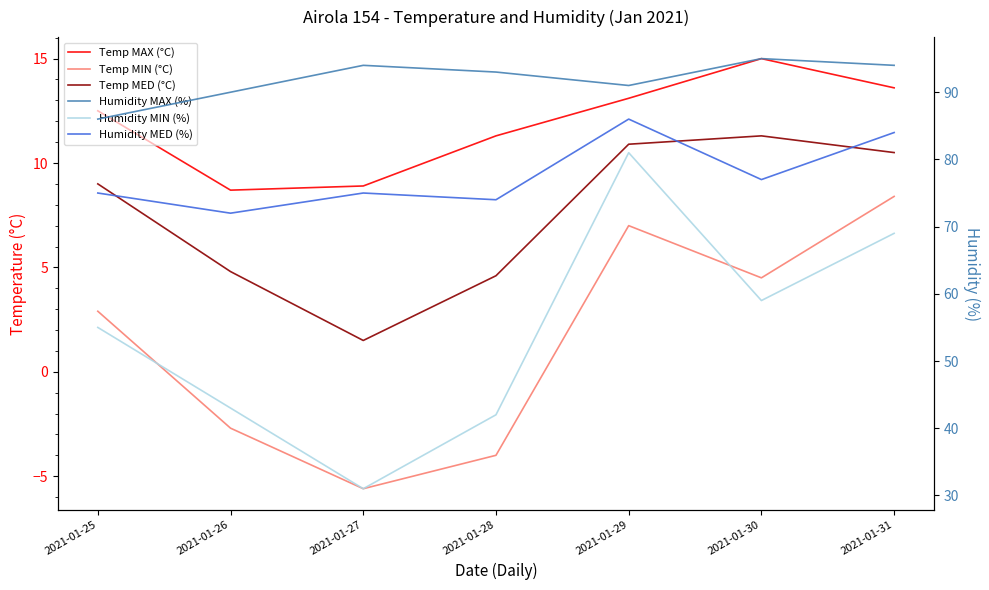

In Humidity MED (%), how many points are lower than both neighbors (excluding endpoints)?

3